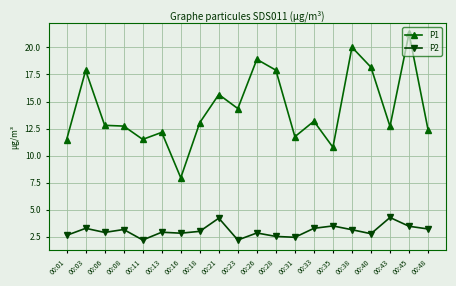

List the series in order of their peak value, lowest first.

P2, P1